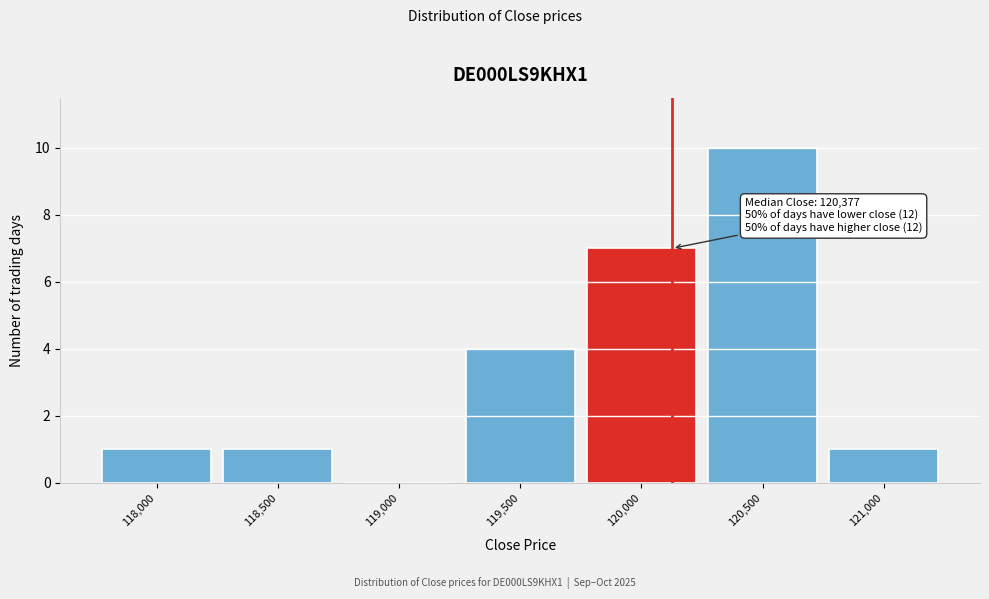

Reading right to left, what are all the values shown in this chart?

121,000=1	120,500=10	120,000=7	119,500=4	119,000=0	118,500=1	118,000=1